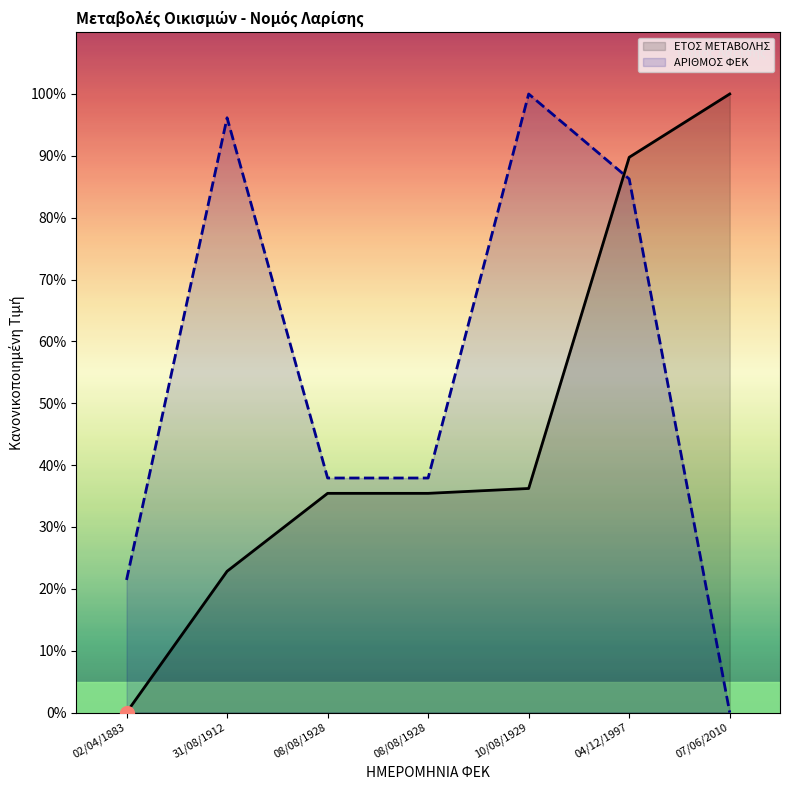

Between 02/04/1883 and 08/08/1928, which series saw the biggest shift?

ΕΤΟΣ ΜΕΤΑΒΟΛΗΣ